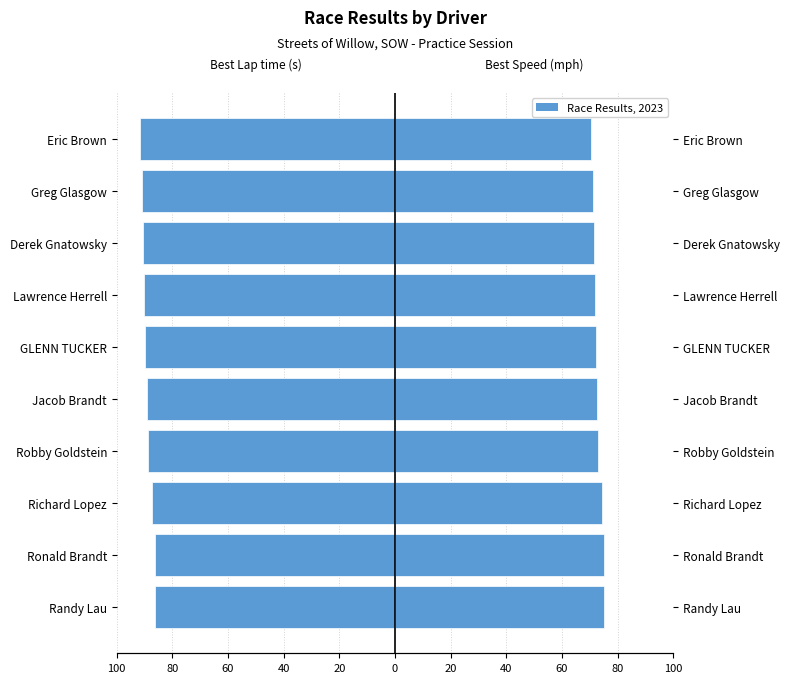

What is the spread (max minus min) of values at GLENN TUCKER?

161.9